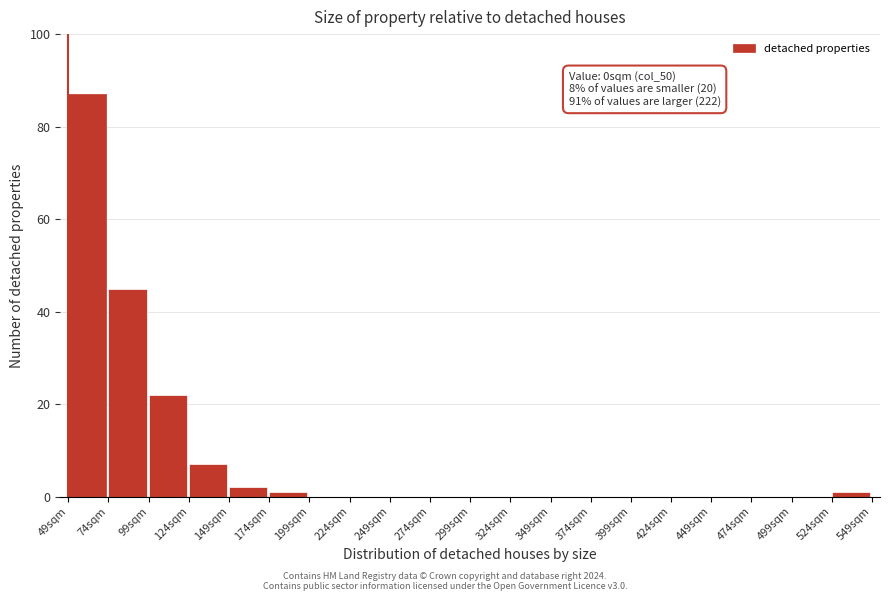

Reading right to left, list all the values displayed in this chart.

524sqm=1	499sqm=0	474sqm=0	449sqm=0	424sqm=0	399sqm=0	374sqm=0	349sqm=0	324sqm=0	299sqm=0	274sqm=0	249sqm=0	224sqm=0	199sqm=0	174sqm=1	149sqm=2	124sqm=7	99sqm=22	74sqm=45	49sqm=87